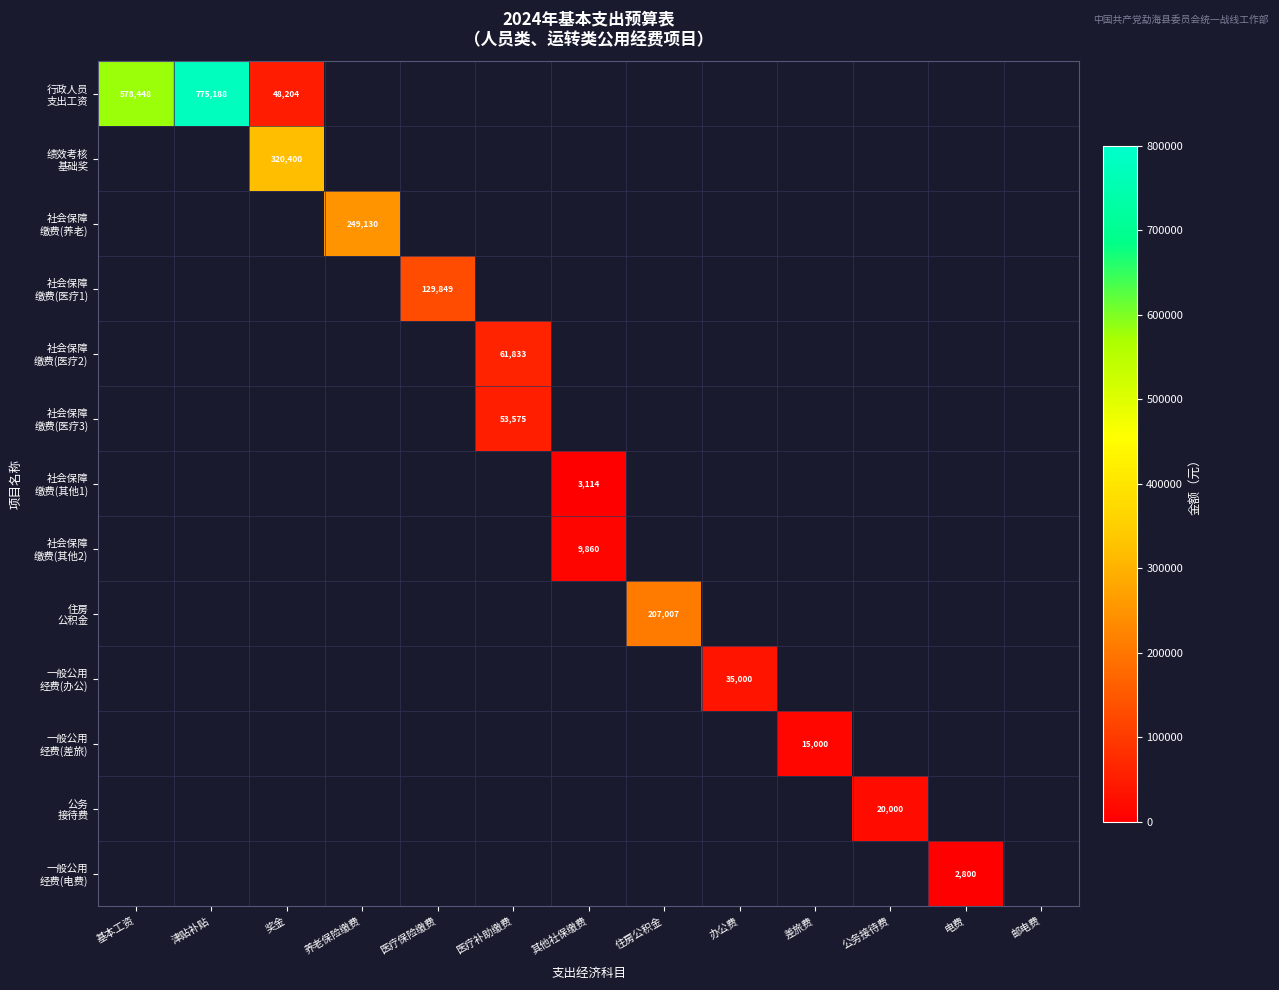

Rank the series at 邮电费 from lowest to highest value.

行政人员 支出工资, 绩效考核 基础奖, 社会保障 缴费(养老), 社会保障 缴费(医疗1), 社会保障 缴费(医疗2), 社会保障 缴费(医疗3), 社会保障 缴费(其他1), 社会保障 缴费(其他2), 住房 公积金, 一般公用 经费(办公), 一般公用 经费(差旅), 公务 接待费, 一般公用 经费(电费)